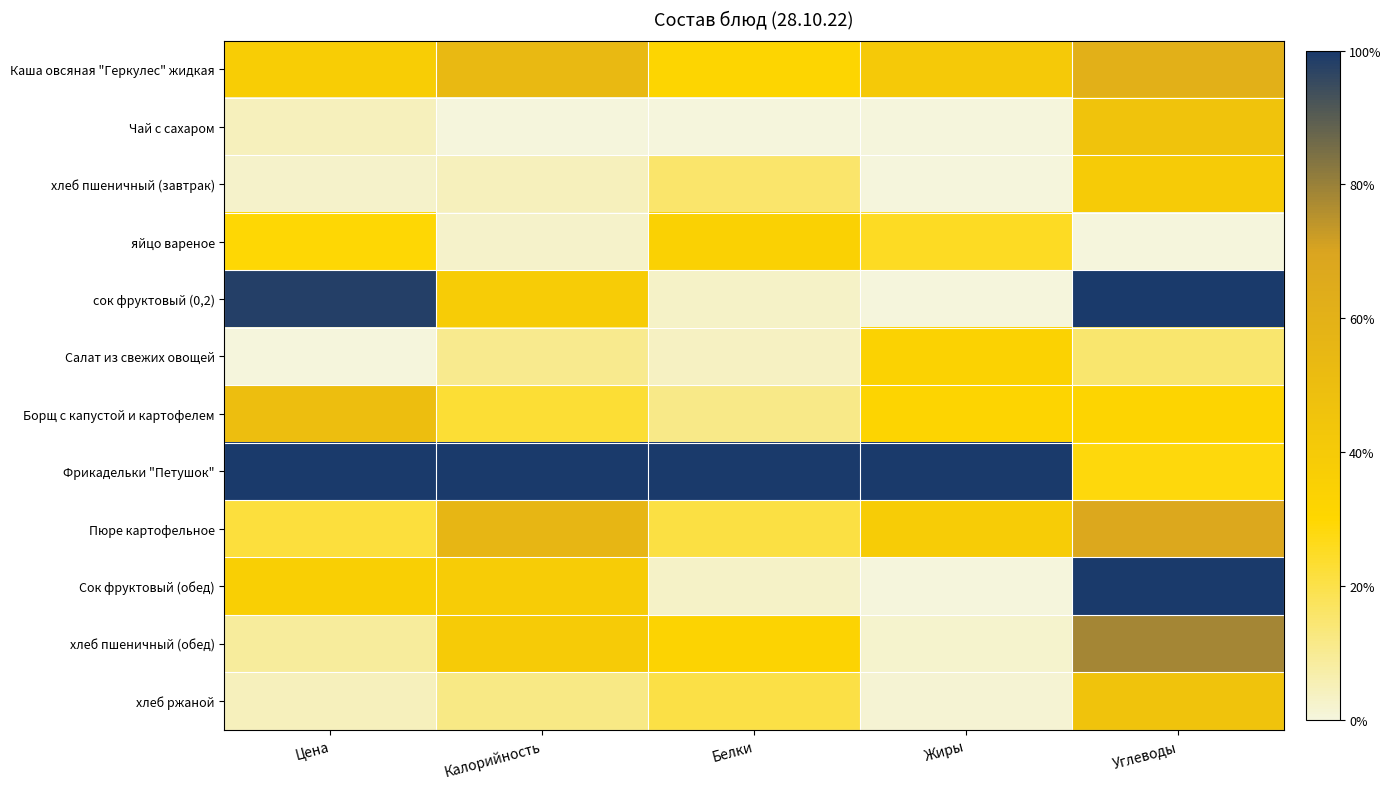

Reading left to right, what are all the values shown in this chart?

Каша овсяная "Геркулес" жидкая: Цена=0.4	Калорийность=0.5	Белки=0.3	Жиры=0.4	Углеводы=0.6
Чай с сахаром: Цена=0.0	Калорийность=0.0	Белки=0.0	Жиры=0.0	Углеводы=0.5
хлеб пшеничный (завтрак): Цена=0.0	Калорийность=0.0	Белки=0.2	Жиры=0.0	Углеводы=0.4
яйцо вареное: Цена=0.3	Калорийность=0.0	Белки=0.3	Жиры=0.3	Углеводы=0.0
сок фруктовый (0,2): Цена=1.0	Калорийность=0.4	Белки=0.0	Жиры=0.0	Углеводы=1.0
Салат из свежих овощей: Цена=0.0	Калорийность=0.1	Белки=0.0	Жиры=0.3	Углеводы=0.2
Борщ с капустой и картофелем: Цена=0.5	Калорийность=0.2	Белки=0.1	Жиры=0.3	Углеводы=0.3
Фрикадельки "Петушок": Цена=1.0	Калорийность=1.0	Белки=1.0	Жиры=1.0	Углеводы=0.3
Пюре картофельное: Цена=0.2	Калорийность=0.6	Белки=0.2	Жиры=0.4	Углеводы=0.7
Сок фруктовый (обед): Цена=0.4	Калорийность=0.4	Белки=0.0	Жиры=0.0	Углеводы=1.0
хлеб пшеничный (обед): Цена=0.1	Калорийность=0.4	Белки=0.3	Жиры=0.0	Углеводы=0.8
хлеб ржаной: Цена=0.0	Калорийность=0.1	Белки=0.2	Жиры=0.0	Углеводы=0.5